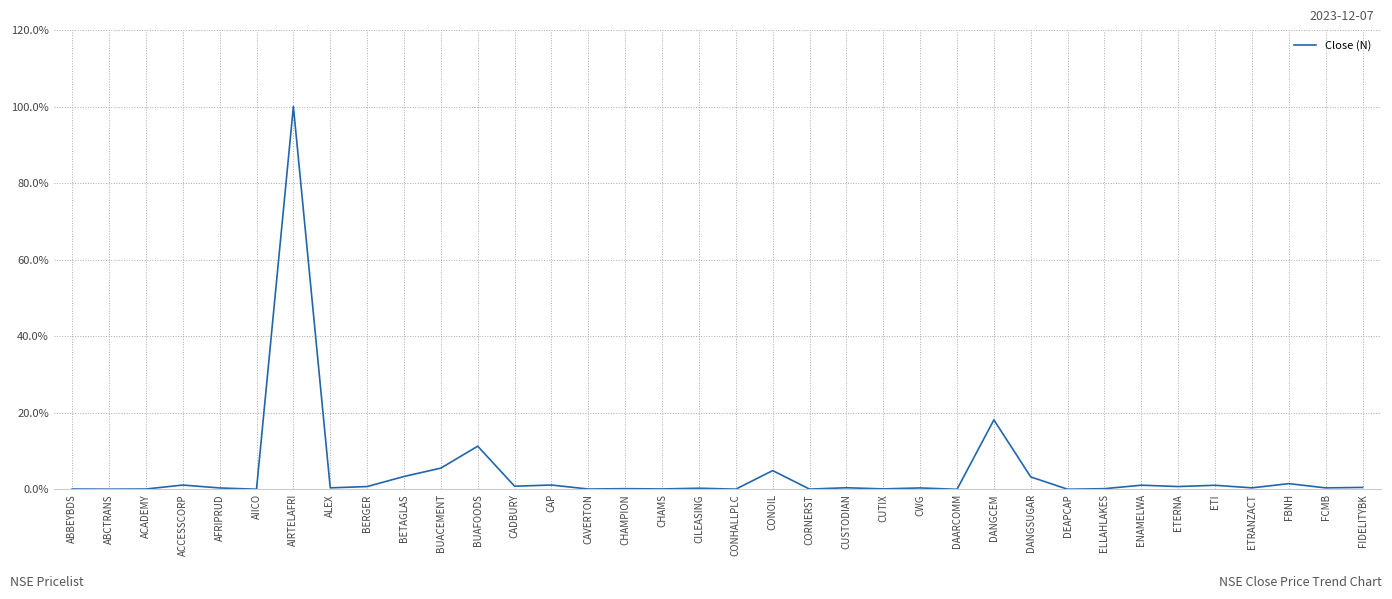

Does the chart have visible grid lines?

Yes